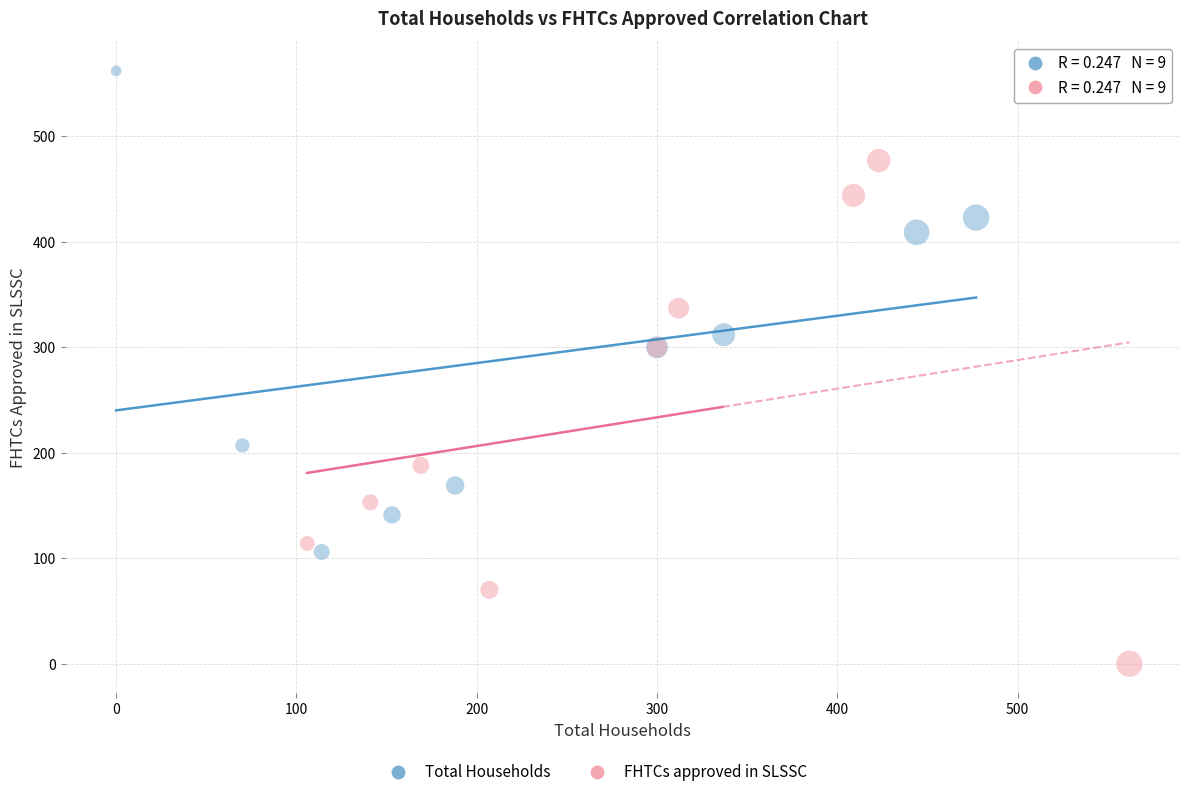

Which series contains the highest Y value?

Total Households